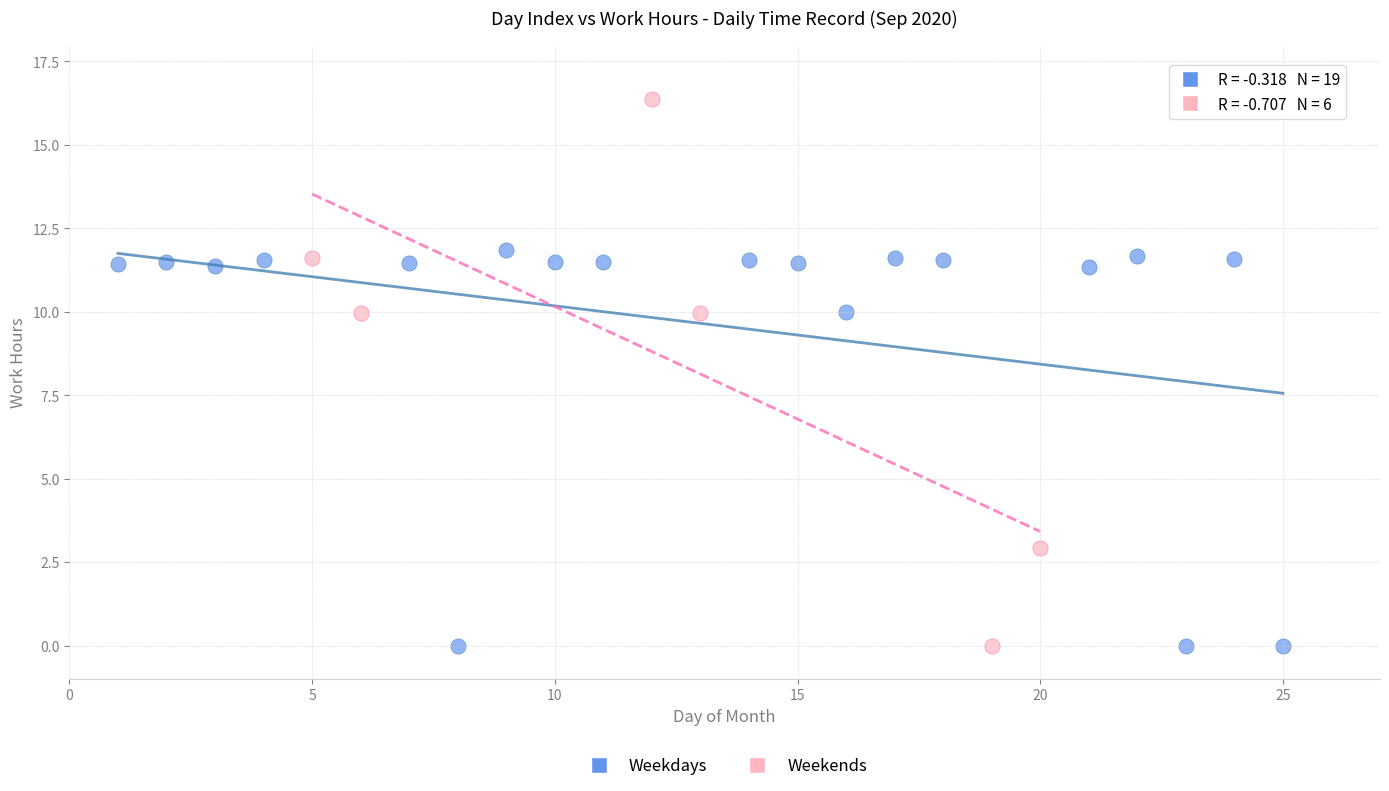

Which series contains the highest Y value?

Weekends